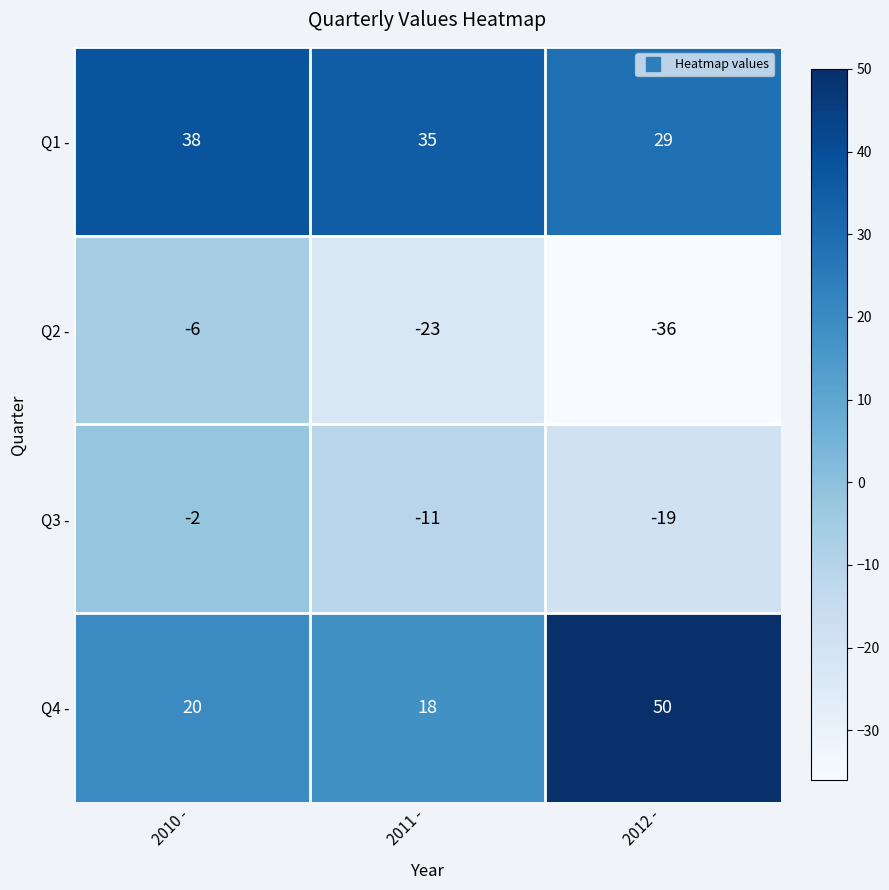

Reading left to right, transcribe all the data shown in this chart.

Q1 -: 38	35	29
Q2 -: -6	-23	-36
Q3 -: -2	-11	-19
Q4 -: 20	18	50